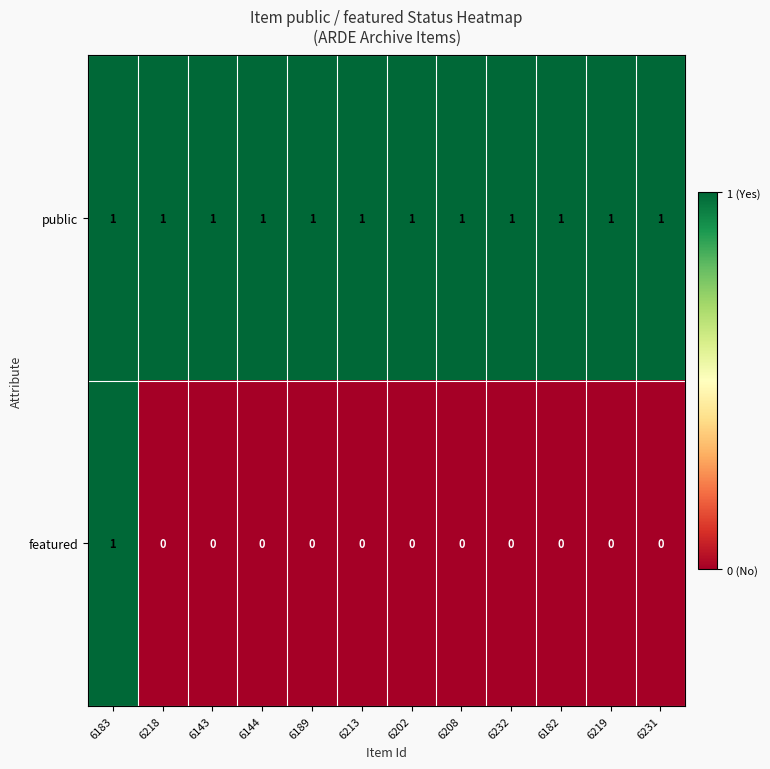

At 6231, list the series in order from largest to smallest.

public, featured